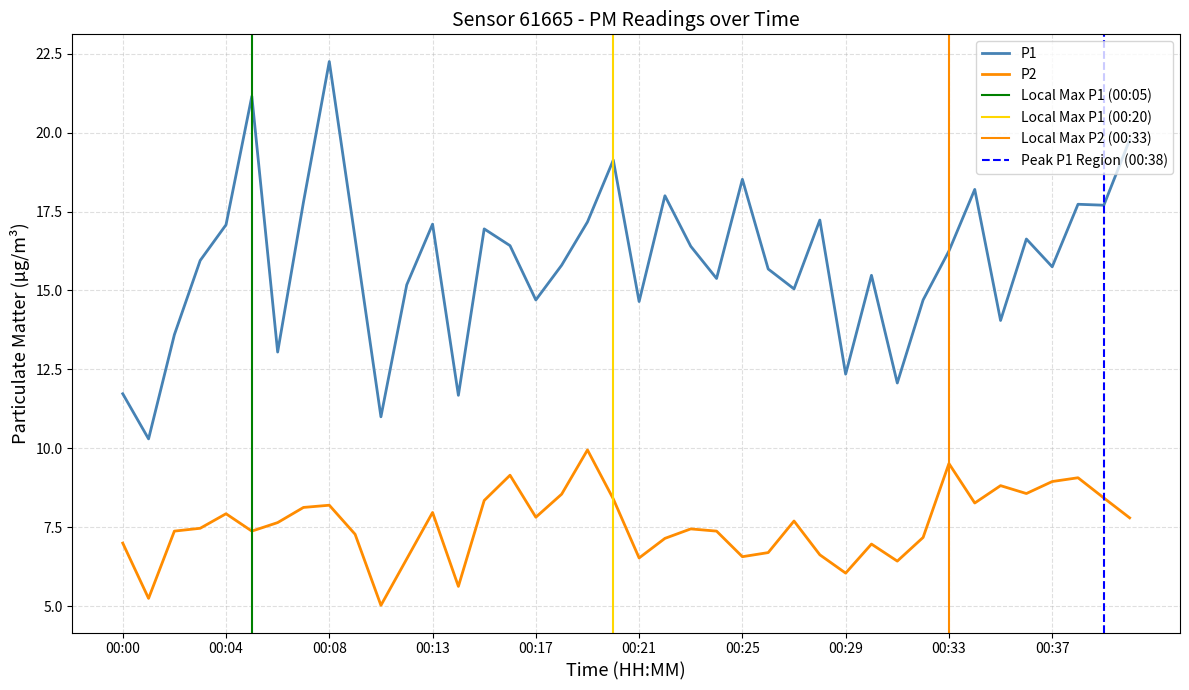

Where is P2 nearest to the value 7?

00:00